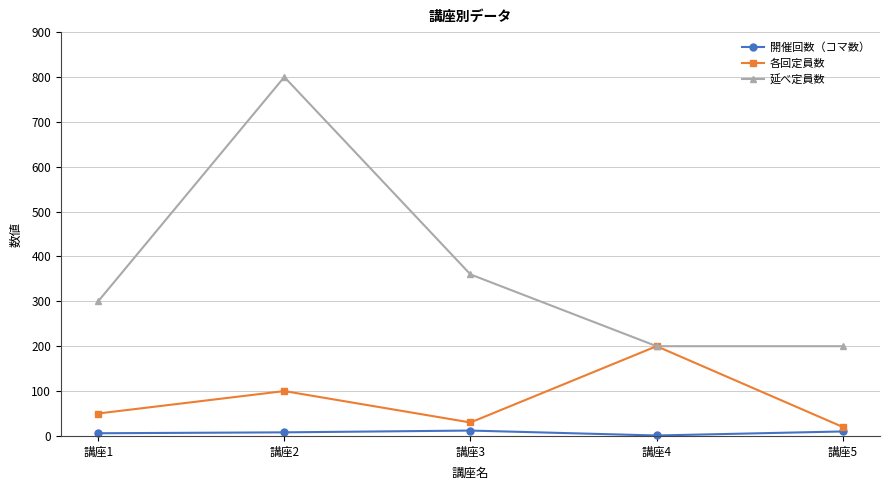

Which series has the largest range (max minus min)?

延べ定員数